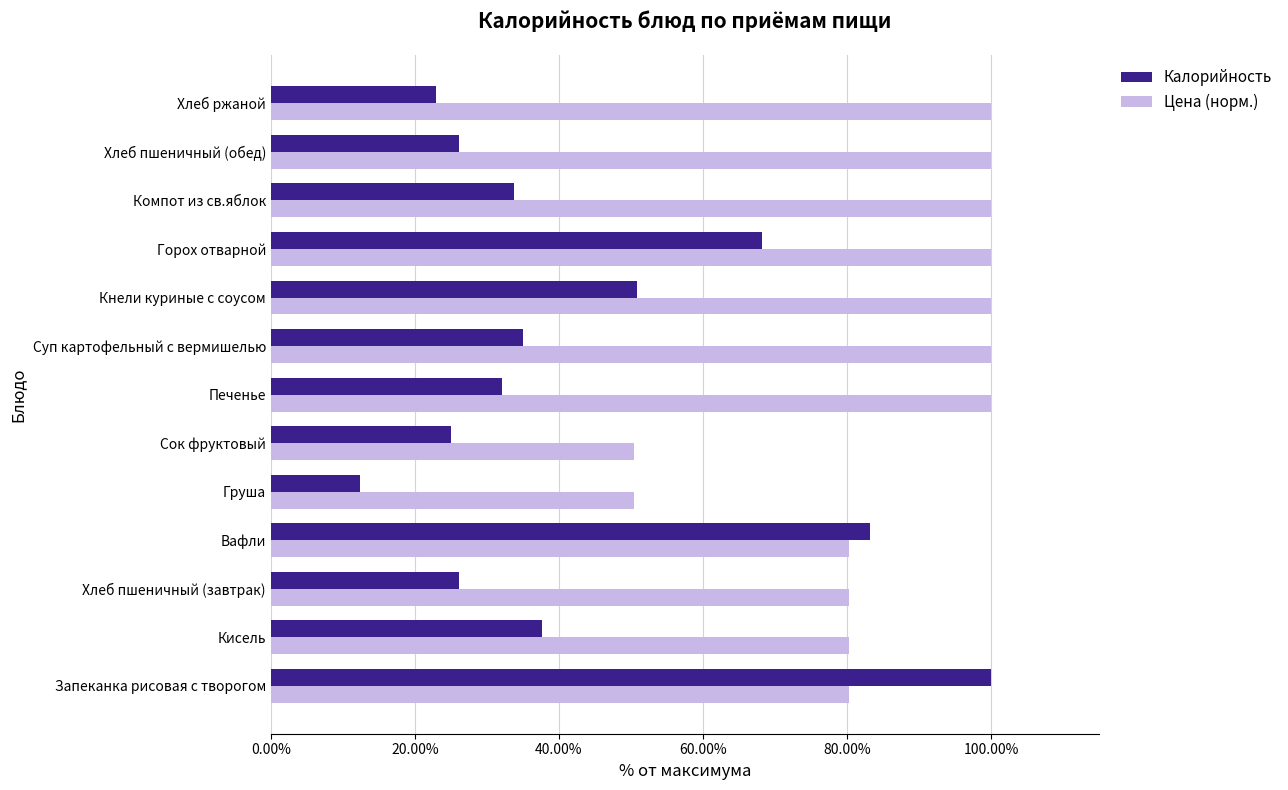

Is it true that Калорийность equals 175.5 at Запеканка рисовая с творогом?

False